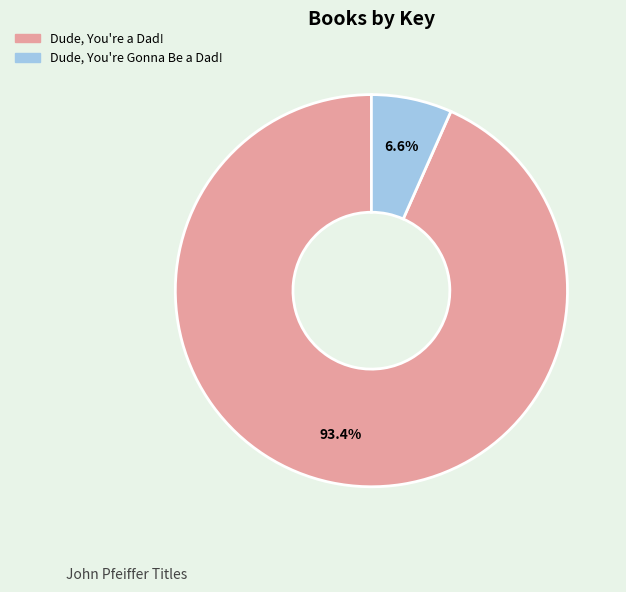

To the nearest percent, what is the average slice percentage?

50%